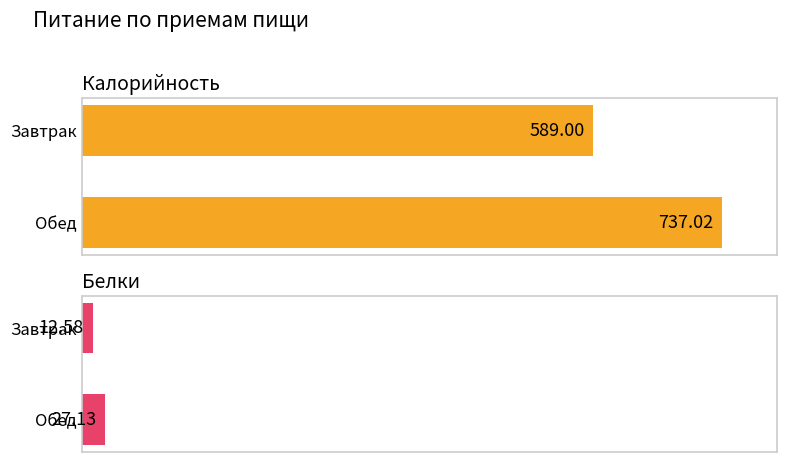

The Калорийность series shows 389.8 at Завтрак. True or false?

False